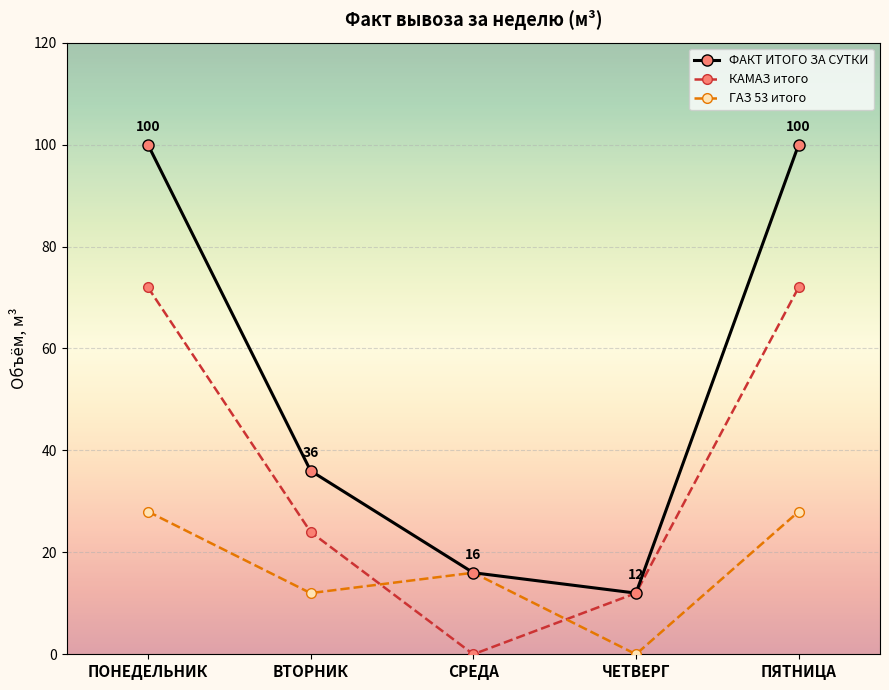

At how many categories does at least one series exceed 6?

5